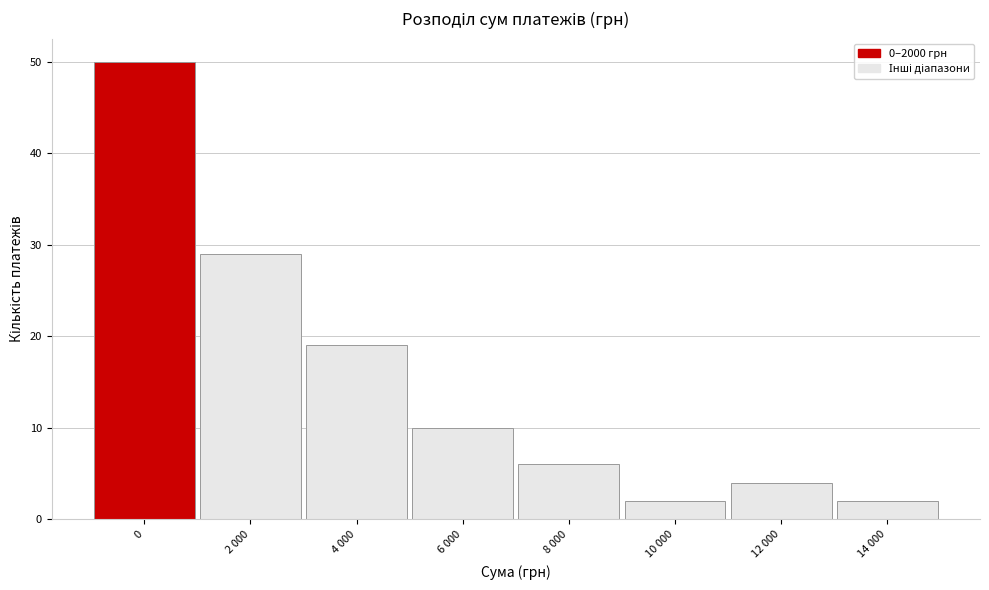

Reading left to right, what are all the values shown in this chart?

0=50	2 000=29	4 000=19	6 000=10	8 000=6	10 000=2	12 000=4	14 000=2